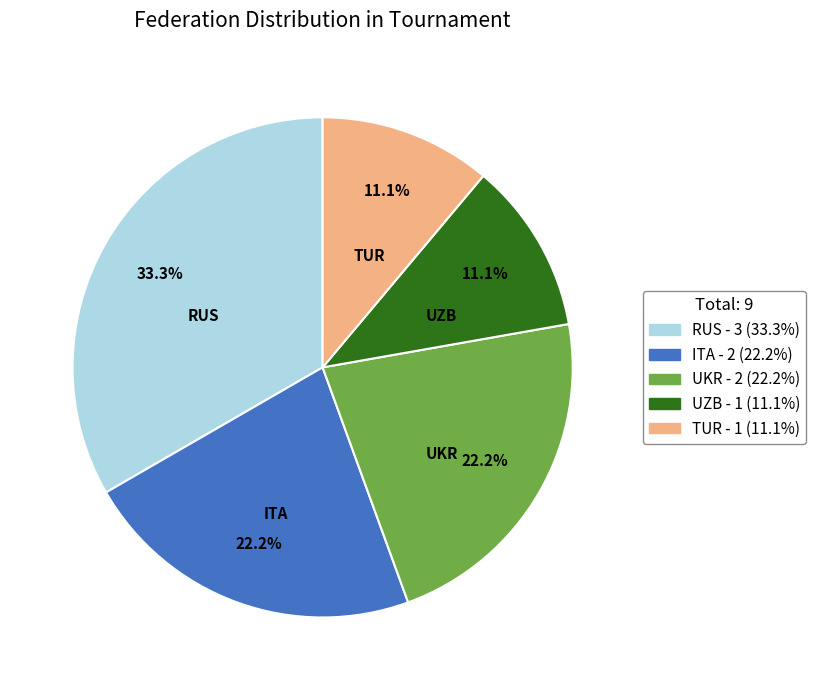

What is the ratio of the value at ITA to the value at UKR?

1.0